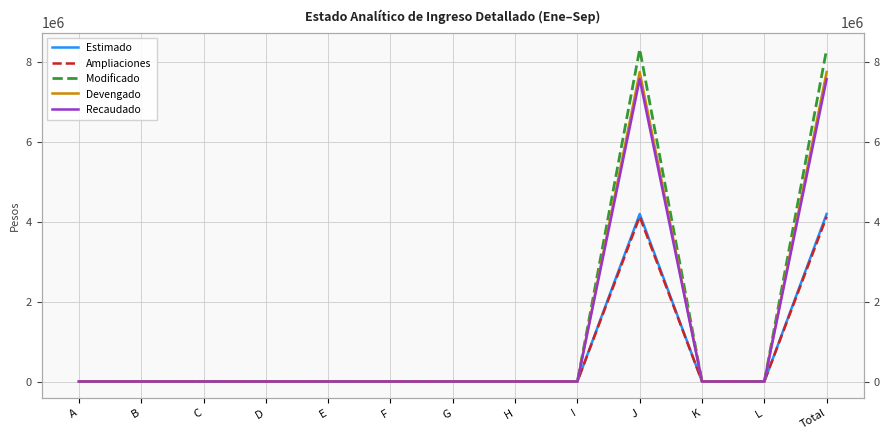

What position from the left is B?

2